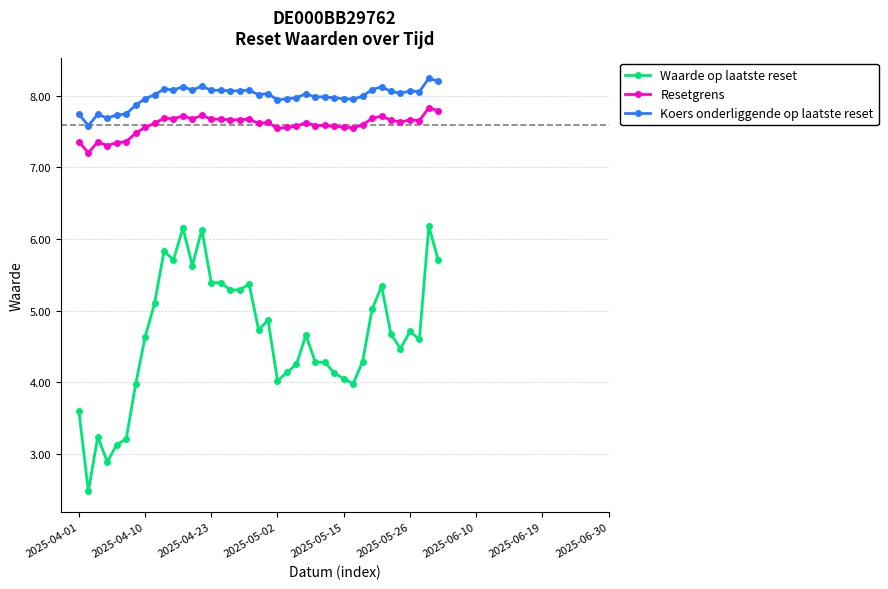

What is the value of the Waarde op laatste reset point at the 21st from the left?

4.9